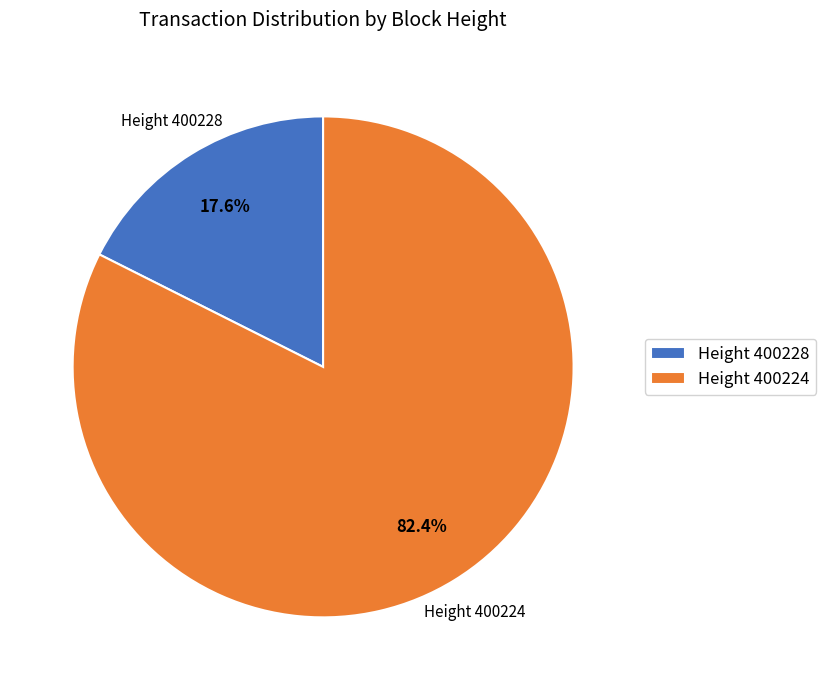

Approximately how many times larger is the value at Height 400224 compared to Height 400228?

4.7